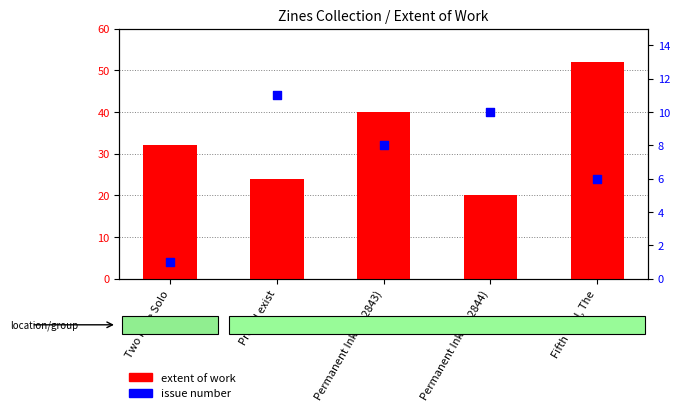

At which category is the sum across all series the highest?

Fifth Goal, The